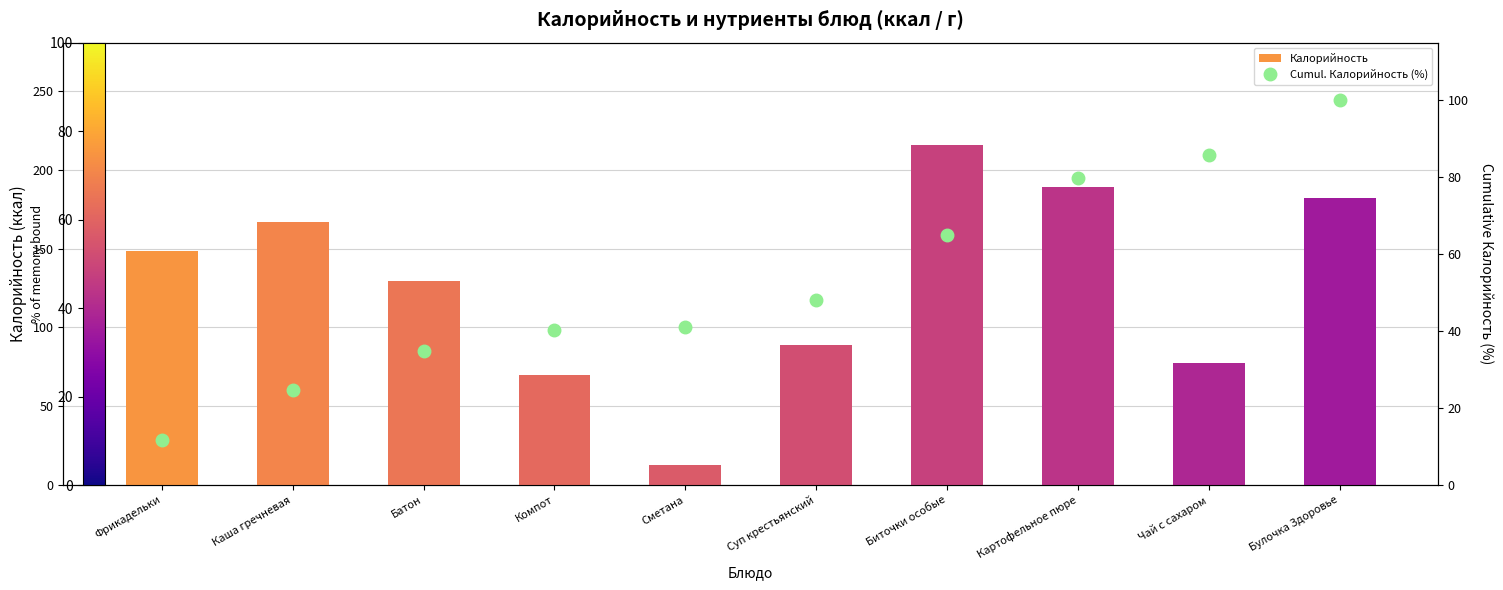

Which series has the largest range (max minus min)?

Калорийность